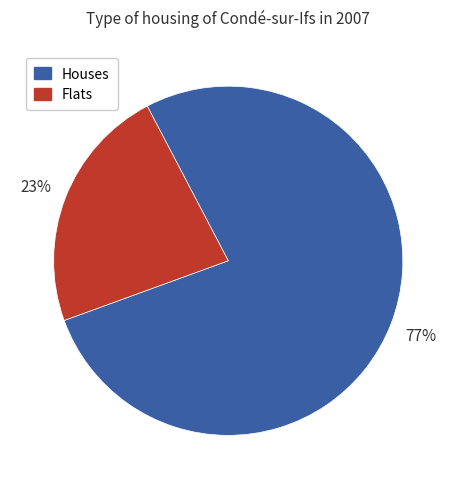

To the nearest percent, what is the difference between the largest and smallest slice percentages?

54%